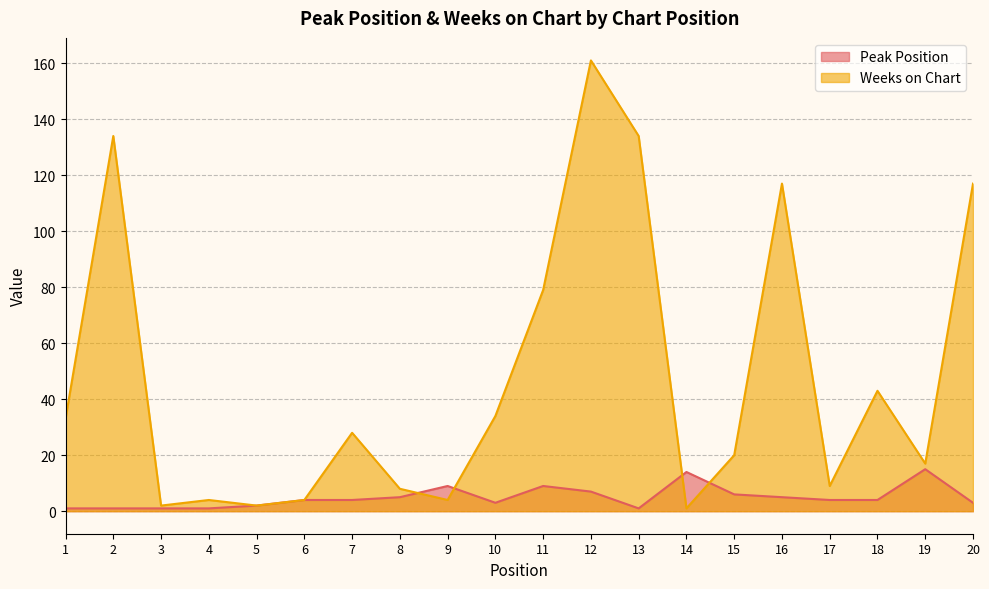

How many lines are shown in the chart?

2